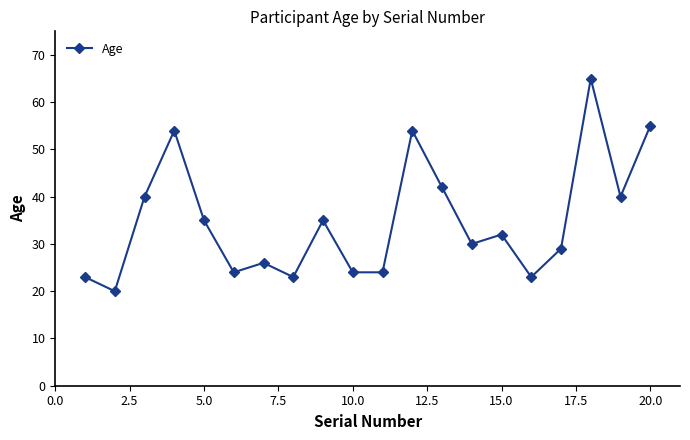

Is this an area chart (filled region under the line)?

No